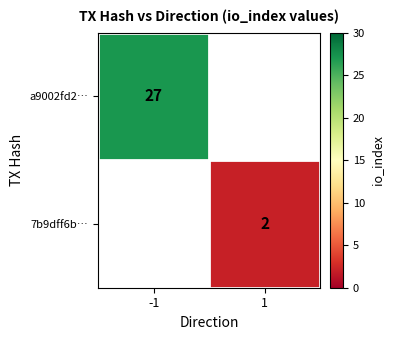

The value of 7b9dff6b… at 1 is 3. True or false?

False